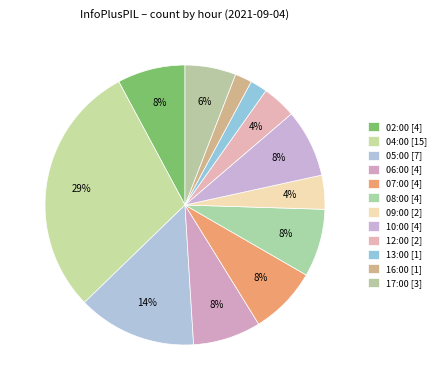

What percentage do 10:00 and 07:00 together represent?

15.7%